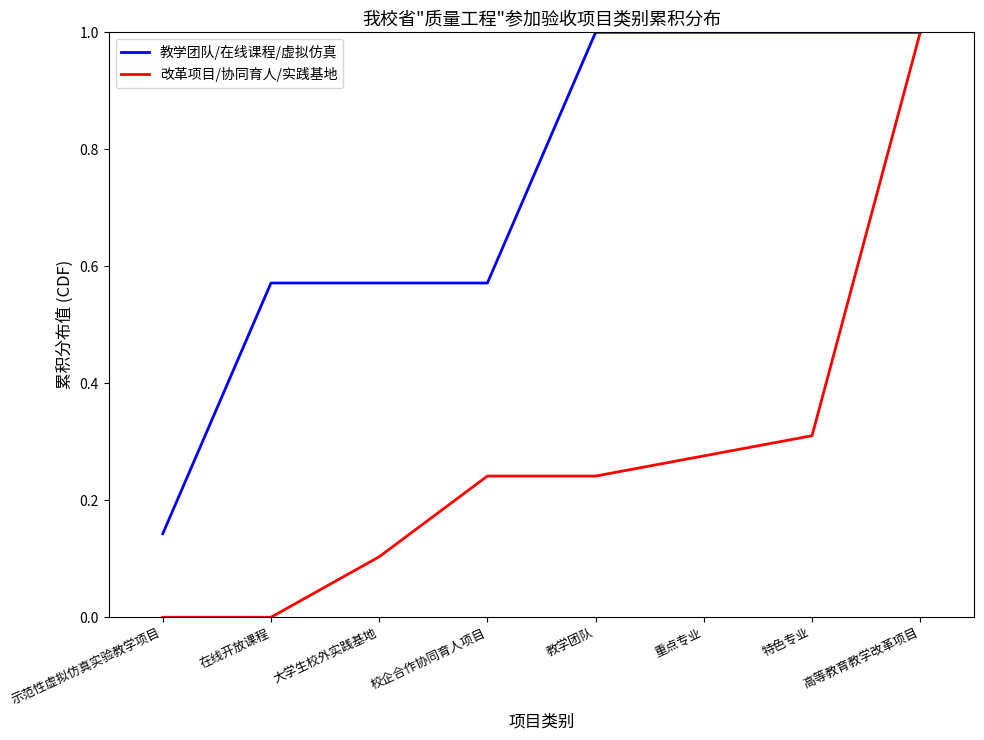

How many 教学团队/在线课程/虚拟仿真 values are between 0 and 1?

8